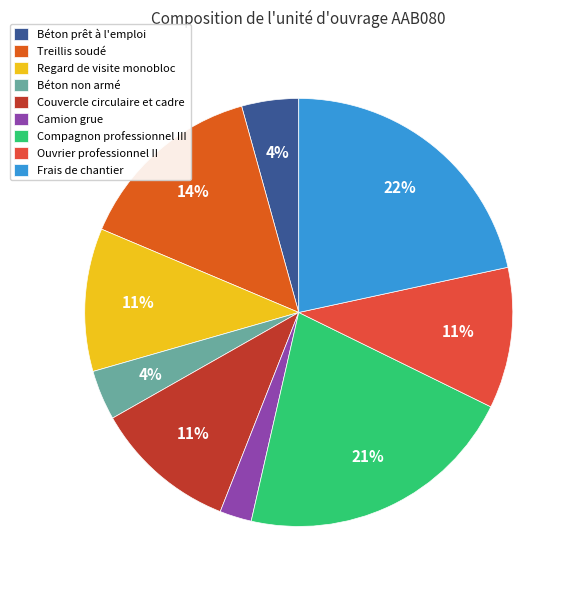

What percentage is NOT represented by Regard de visite monobloc?

89.2%